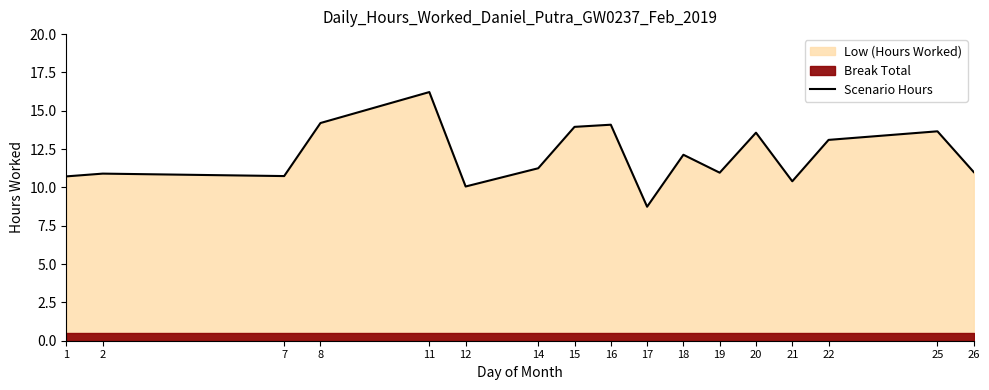

What is the change in value from 12 to 18?

+2.1